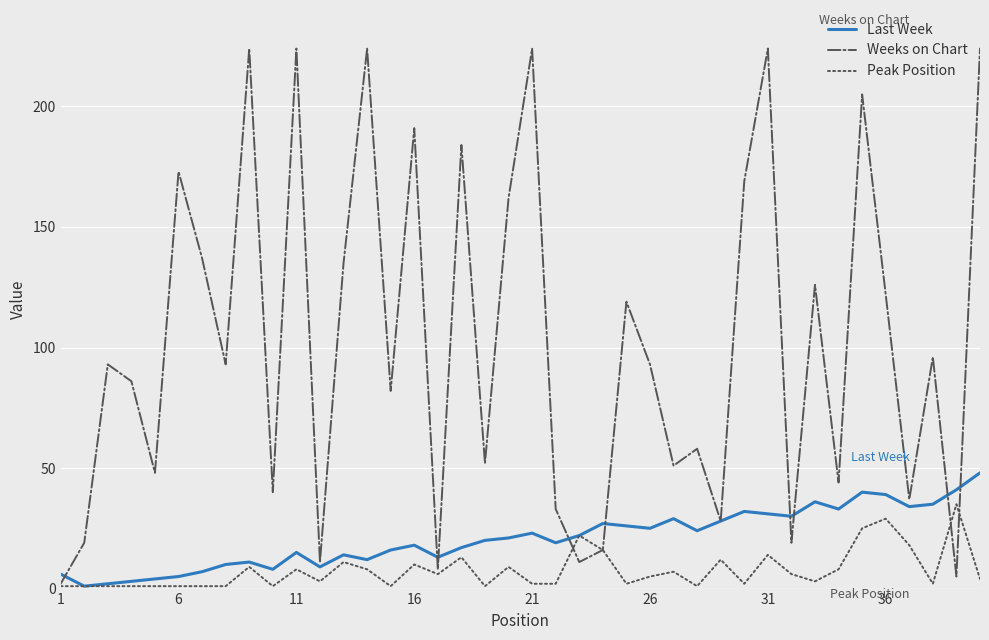

What is the average value of the Last Week series?

21